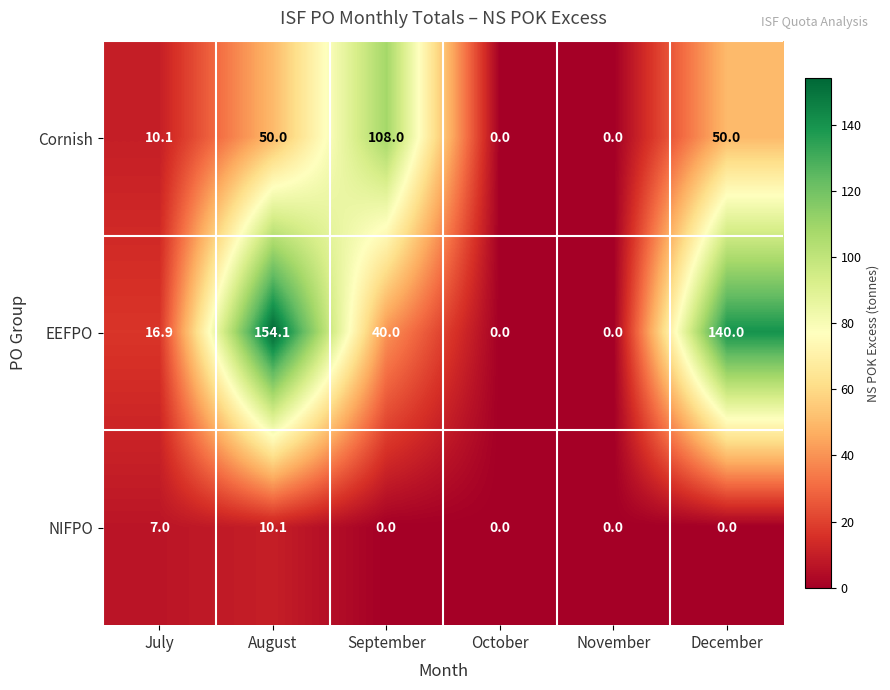

List the series in order of their overall mean, highest first.

EEFPO, Cornish, NIFPO